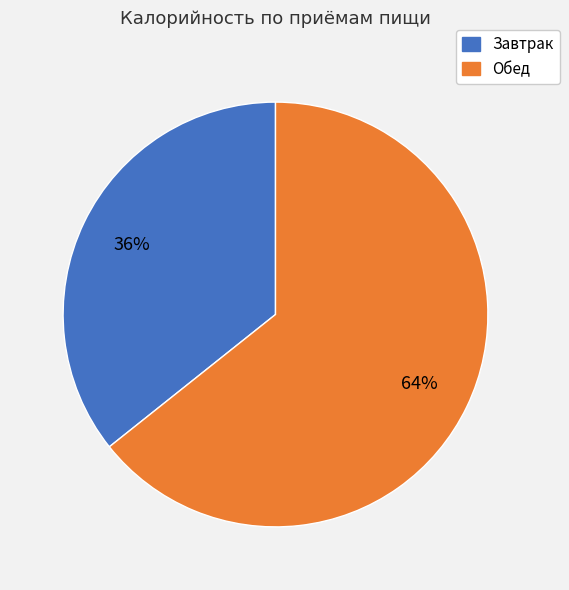

To the nearest percent, what is the average slice percentage?

50%